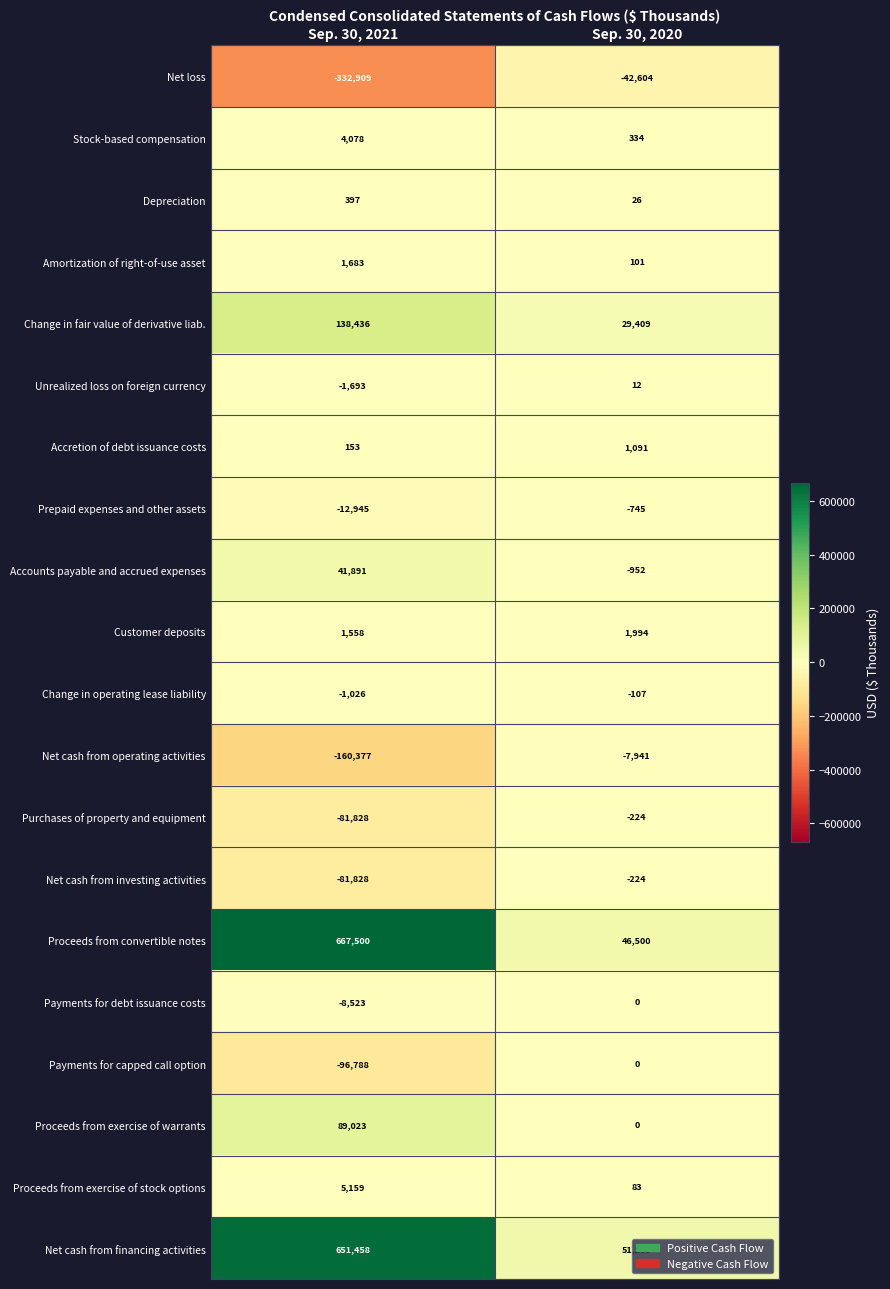

Rank the categories by Proceeds from exercise of stock options value from lowest to highest.

Sep. 30, 2020, Sep. 30, 2021